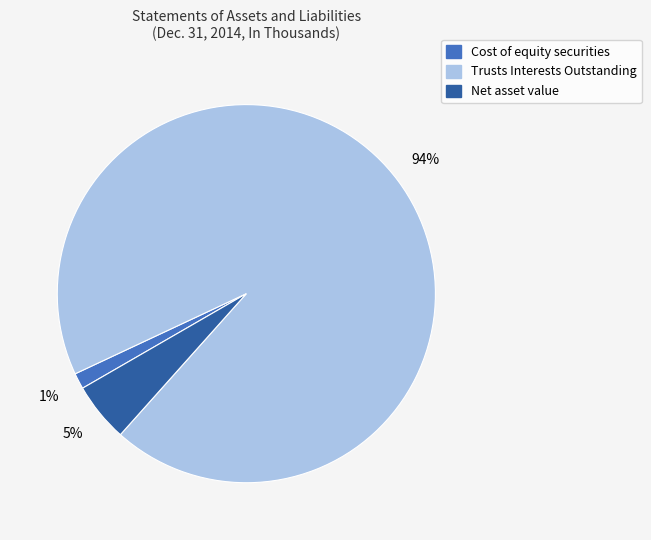

How many segments does this pie chart have?

3